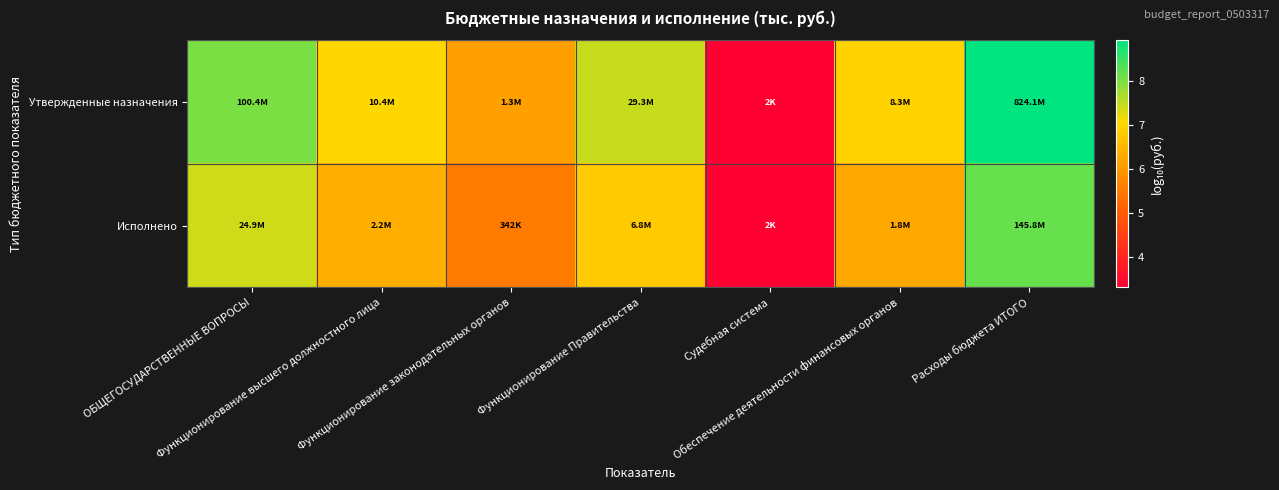

Reading right to left, transcribe all the data shown in this chart.

Утвержденные назначения: Расходы бюджета ИТОГО=8.9	Обеспечение деятельности финансовых органов=6.9	Судебная система=3.3	Функционирование Правительства=7.5	Функционирование законодательных органов=6.1	Функционирование высшего должностного лица=7.0	ОБЩЕГОСУДАРСТВЕННЫЕ ВОПРОСЫ=8.0
Исполнено: Расходы бюджета ИТОГО=8.2	Обеспечение деятельности финансовых органов=6.2	Судебная система=3.3	Функционирование Правительства=6.8	Функционирование законодательных органов=5.5	Функционирование высшего должностного лица=6.3	ОБЩЕГОСУДАРСТВЕННЫЕ ВОПРОСЫ=7.4